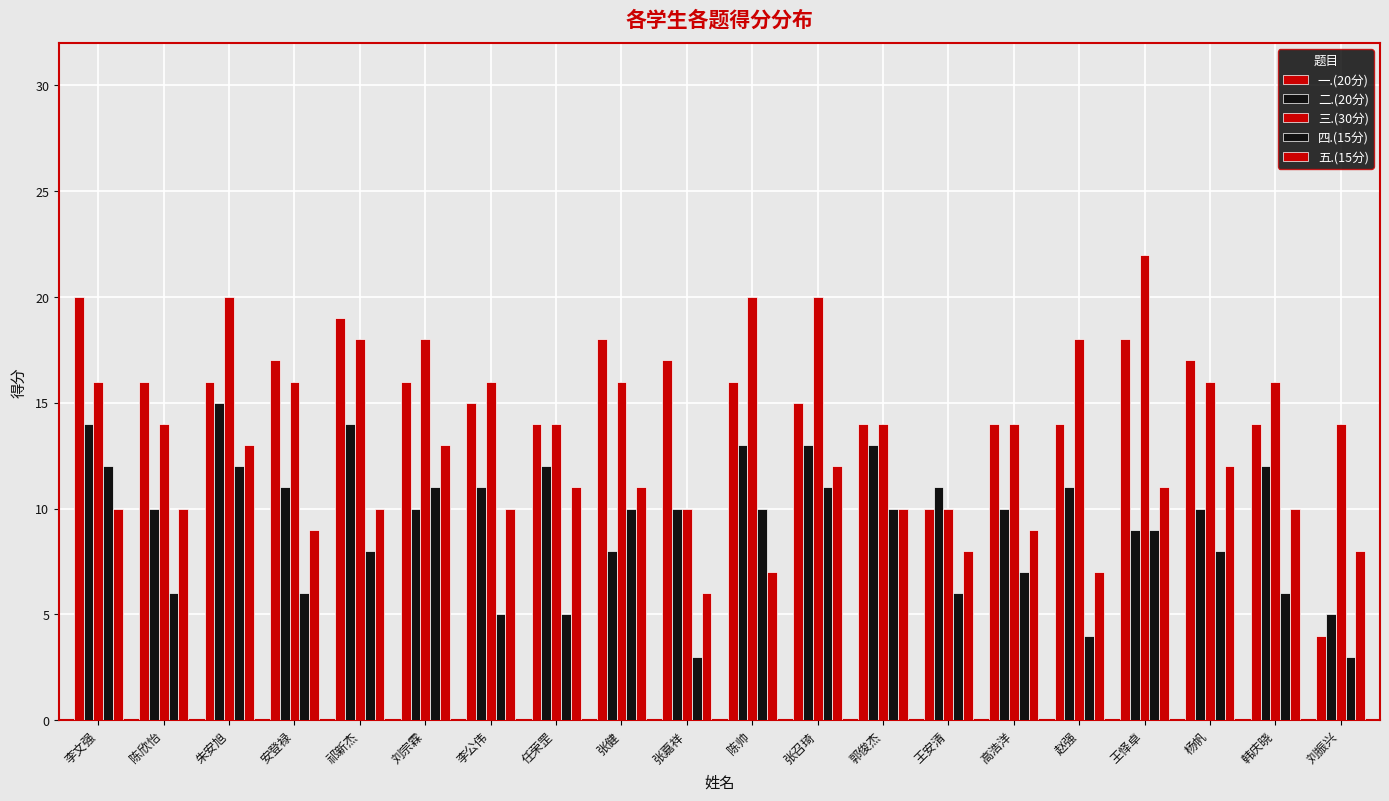

How many data points does each series have?

20